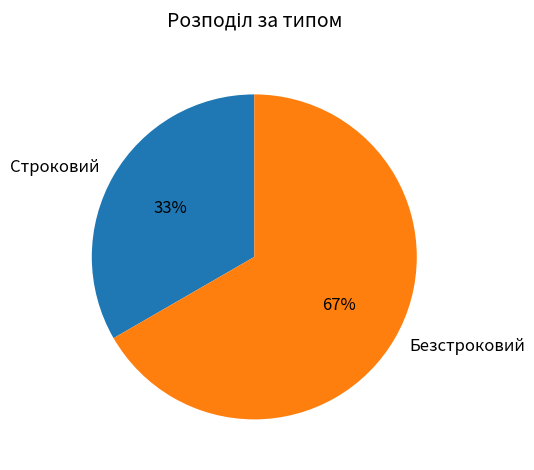

The Безстроковий slice represents 79% of the pie. True or false?

False